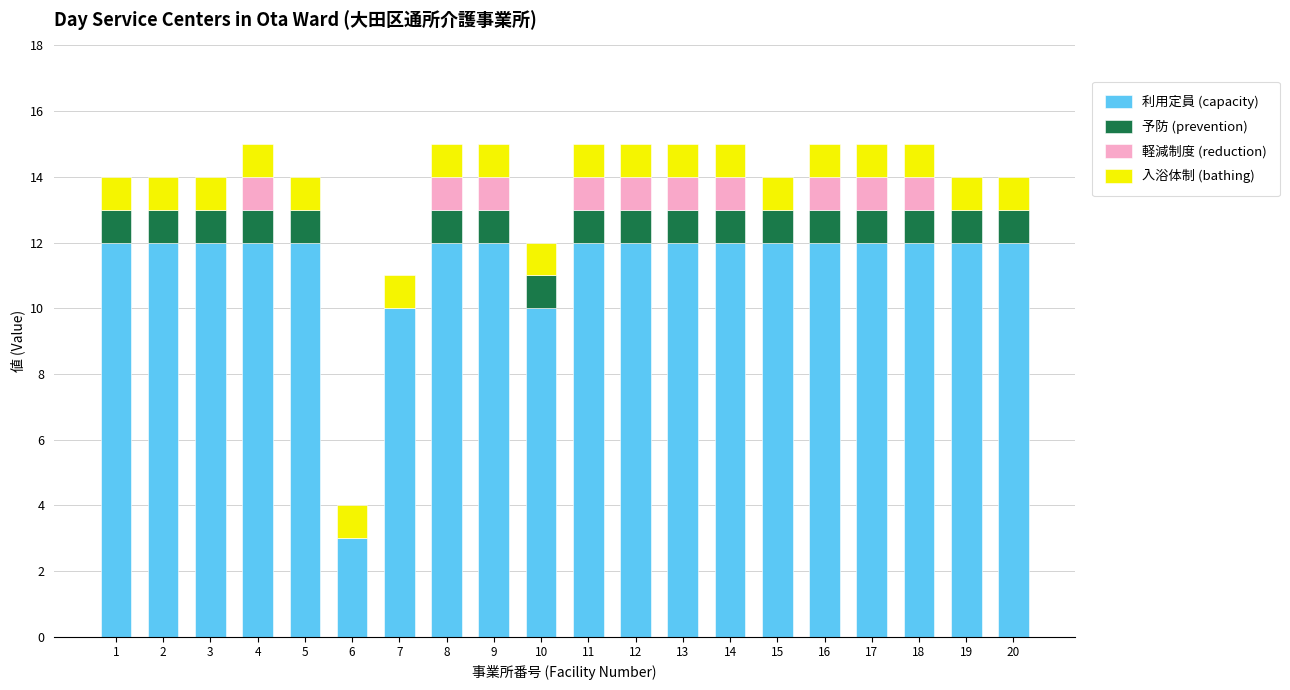

What are all the series names shown in the legend?

利用定員 (capacity), 予防 (prevention), 軽減制度 (reduction), 入浴体制 (bathing)